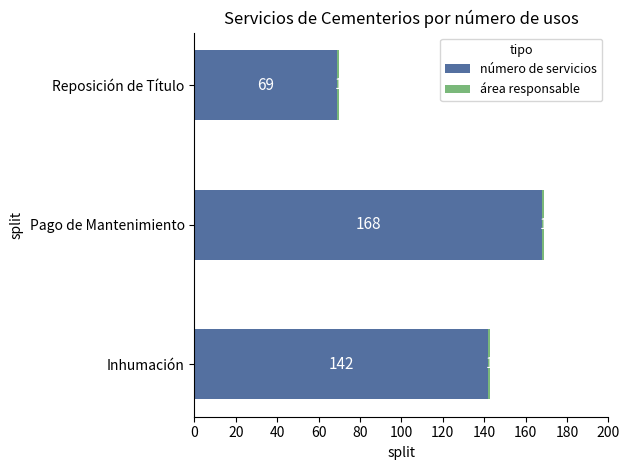

Where is número de servicios nearest to the value 118?

Inhumación